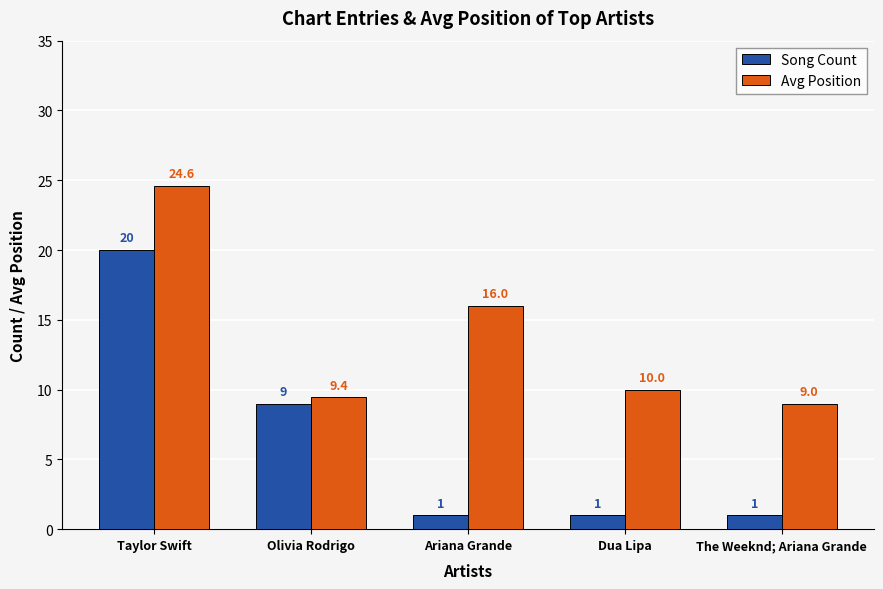

What is the value of the Avg Position bar at the 1st from the left?

24.6